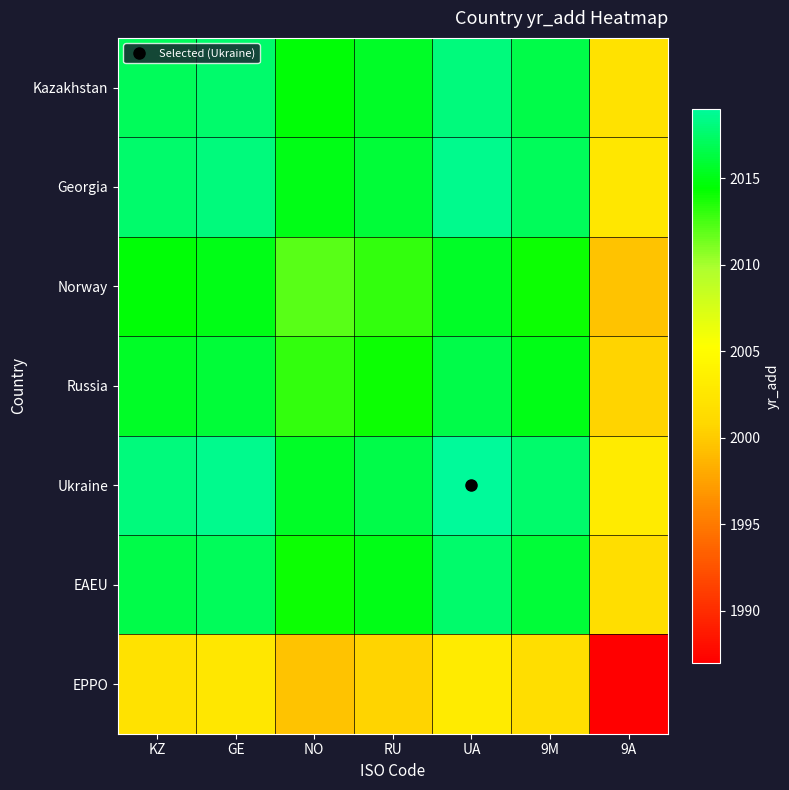

What is the total value across all series at RU?

14090.5